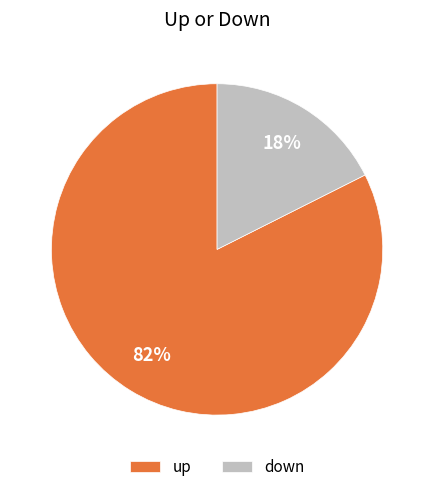

Is it true that down is 18% of the pie?

True